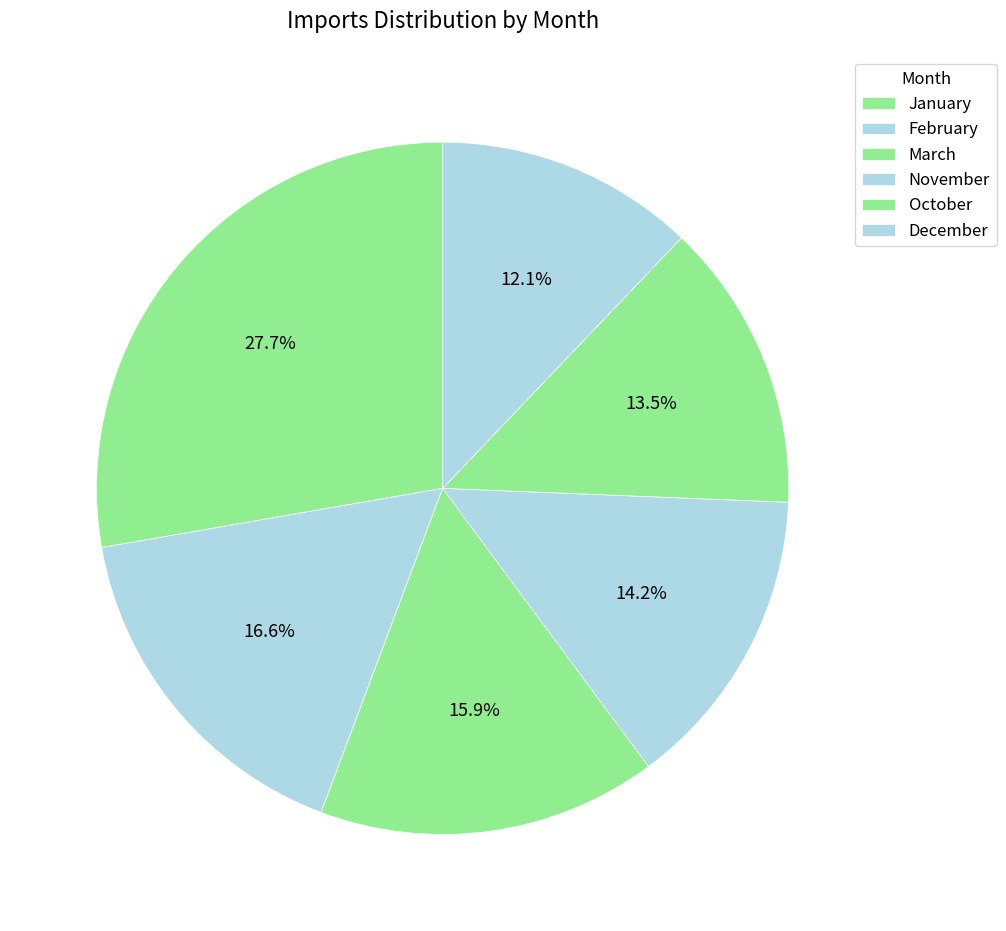

How many segments does this pie chart have?

6